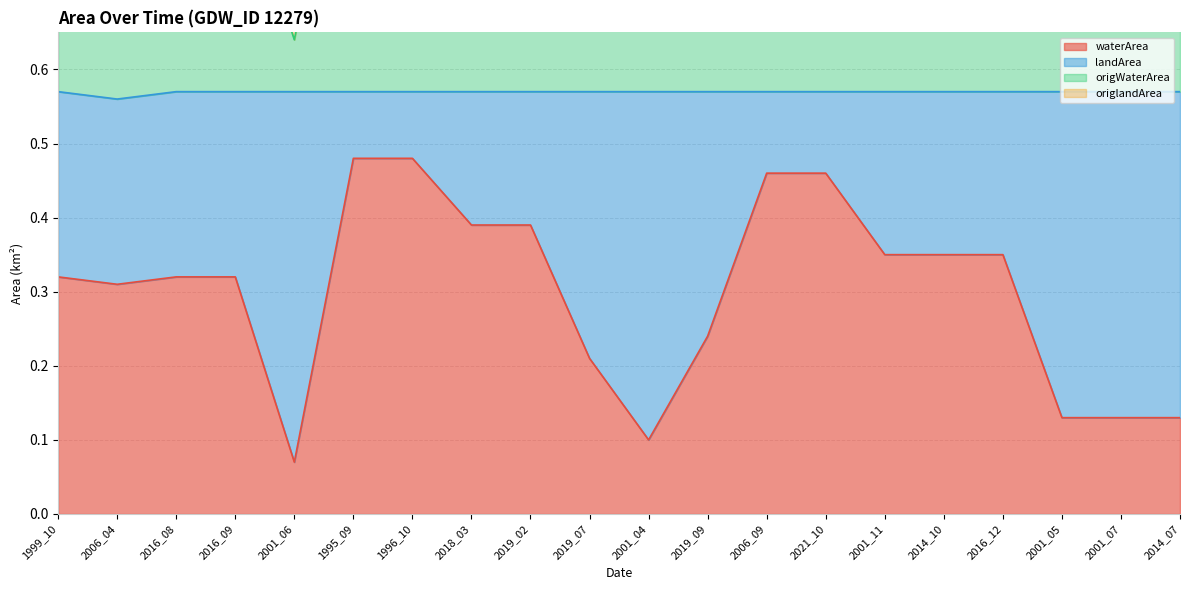

What is the sum of all waterArea values?

6.0